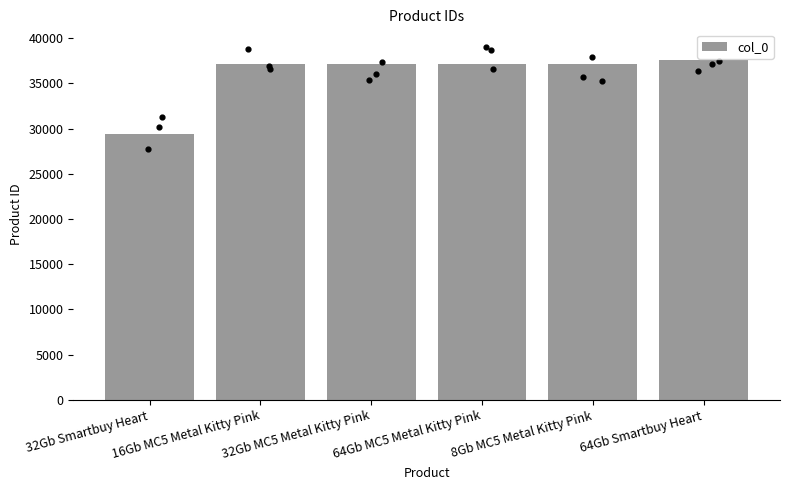

What is the ratio of the value at 8Gb MC5 Metal Kitty Pink to the value at 64Gb Smartbuy Heart?

1.0